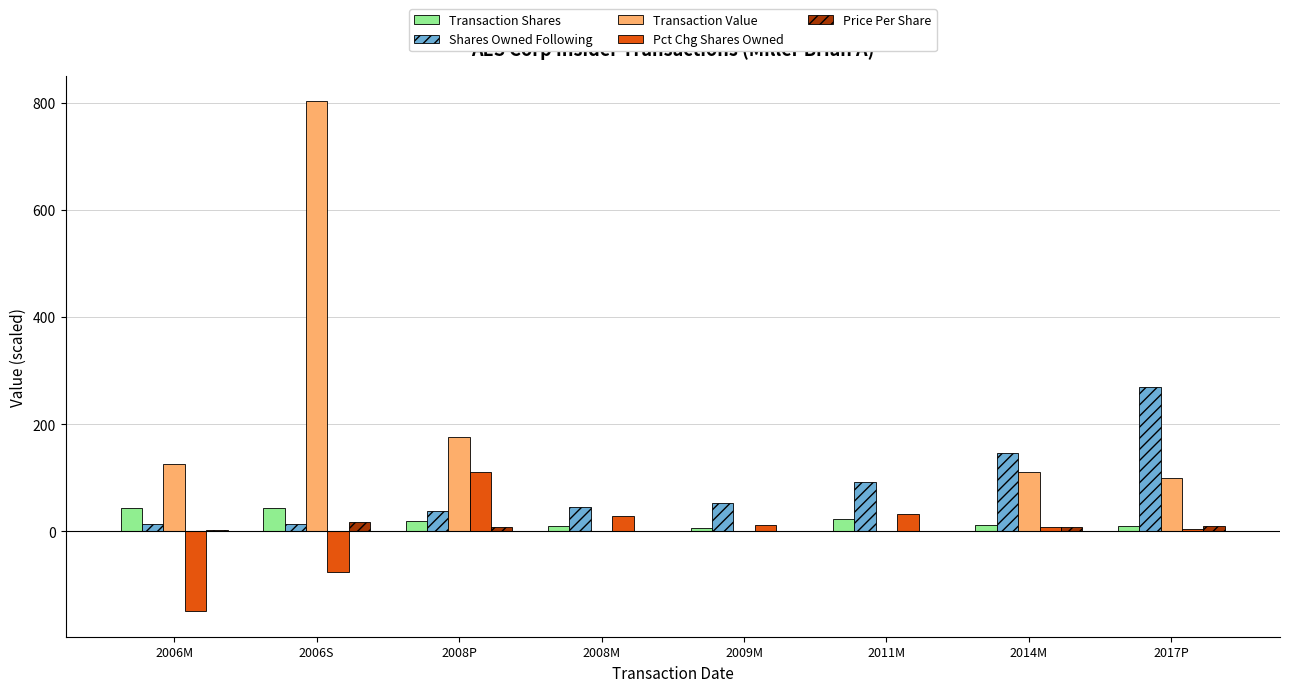

At which category is the sum across all series the highest?

2006S